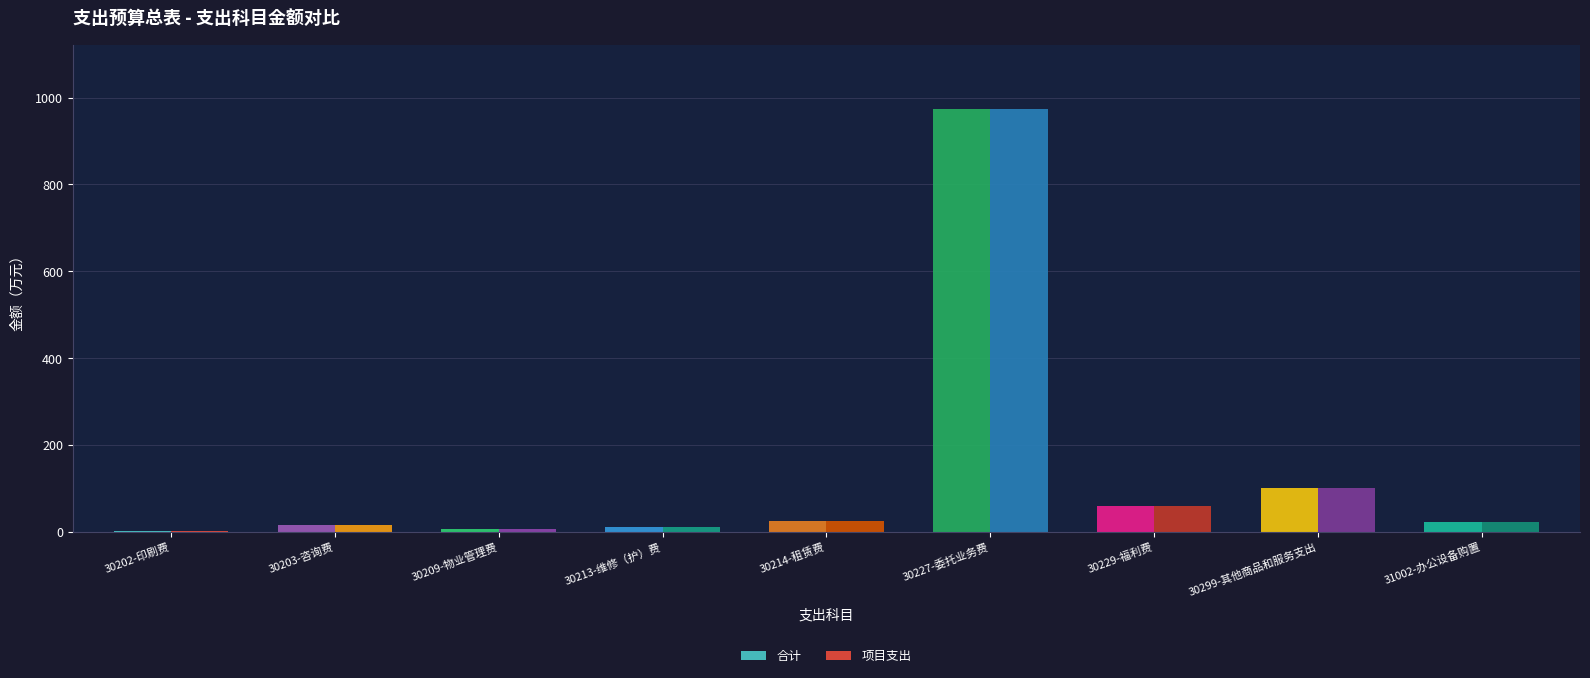

True or false: 合计 has a value of 151.9 at 30299-其他商品和服务支出.

False